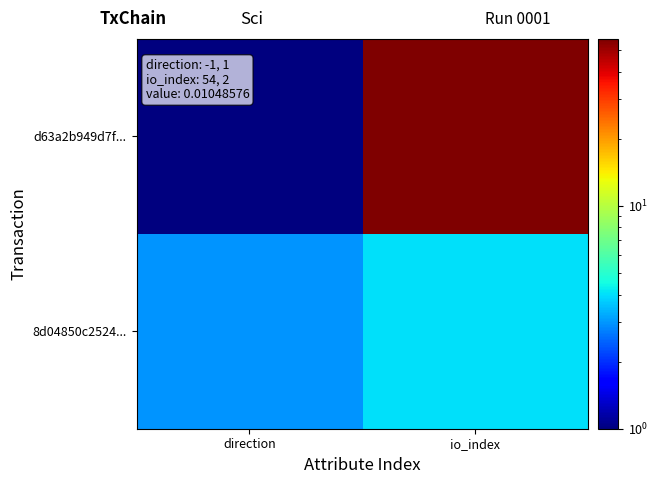

Between direction and io_index, which series saw the biggest shift?

d63a2b949d7f...